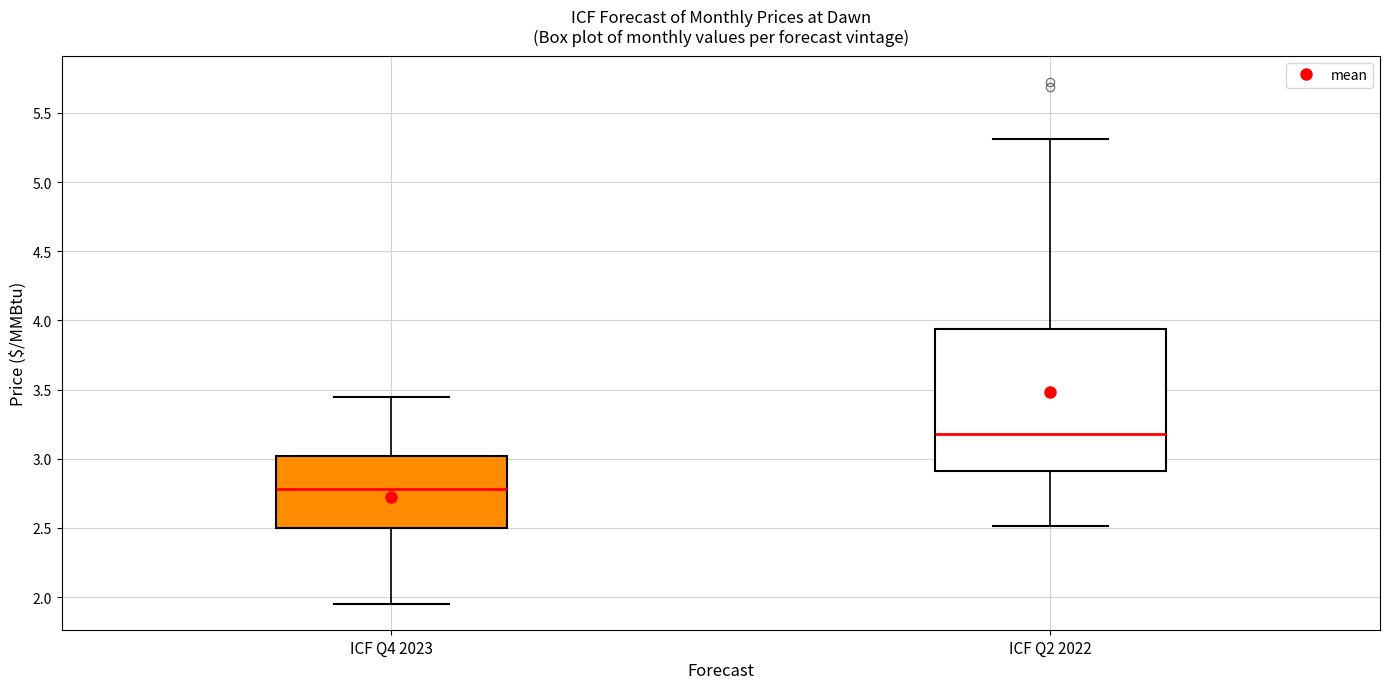

Which box's median line is the lowest?

ICF Q4 2023